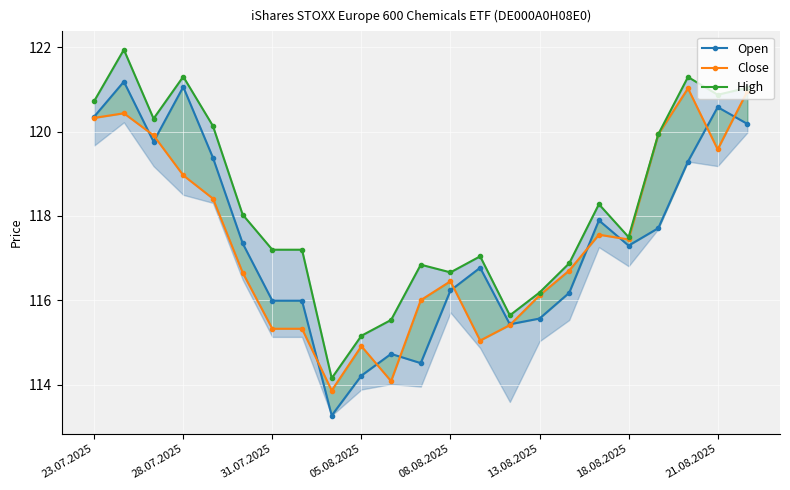

True or false: High and Close intersect in this chart.

False